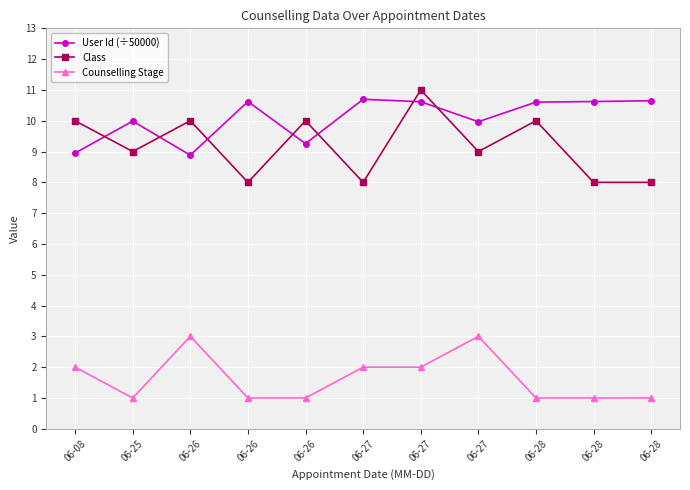

What is the difference between the maximum and second lowest values in the Counselling Stage series?

2.0